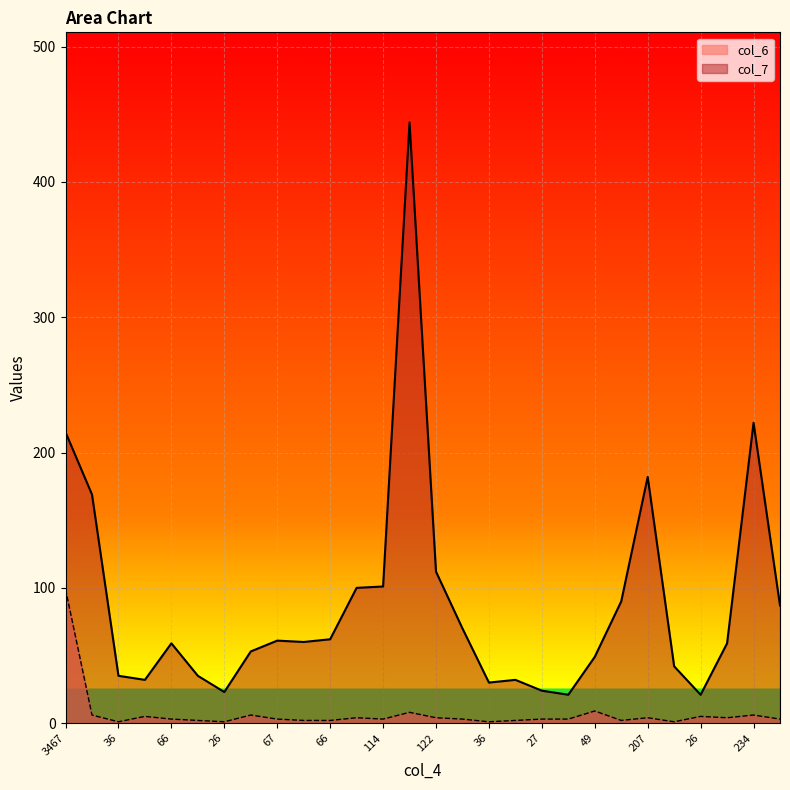

True or false: col_7 and col_6 cross at least once.

False